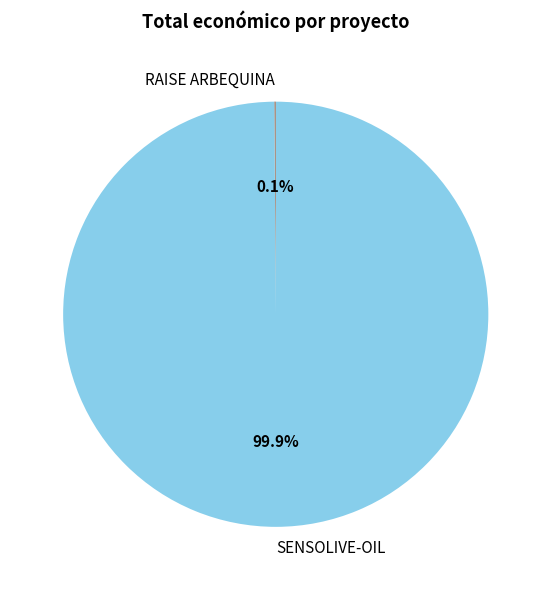

Which category has the biggest portion of the pie?

SENSOLIVE-OIL